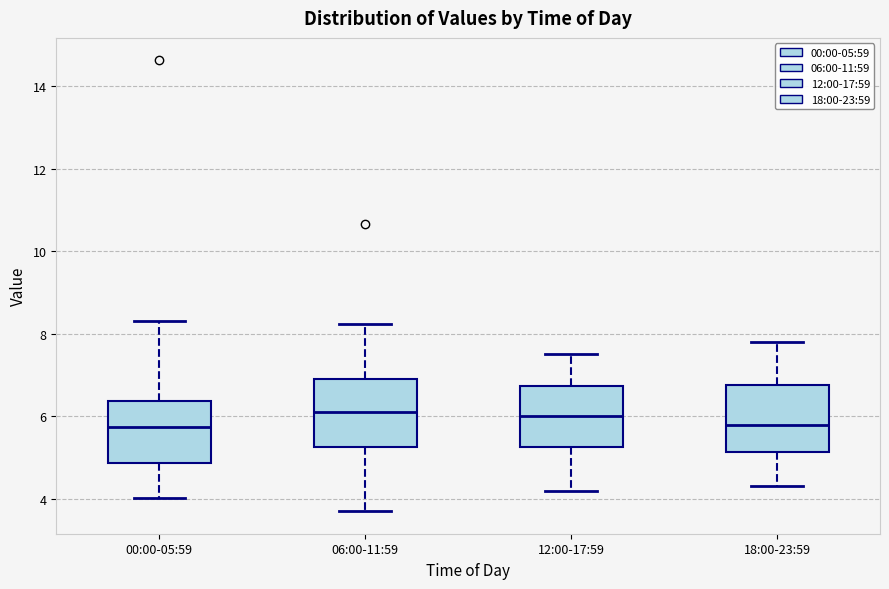

Where is the lower edge of the box for 00:00-05:59 on the y-axis? The values are not printed on the chart, so give them approximately, as read against the axis.

4.8